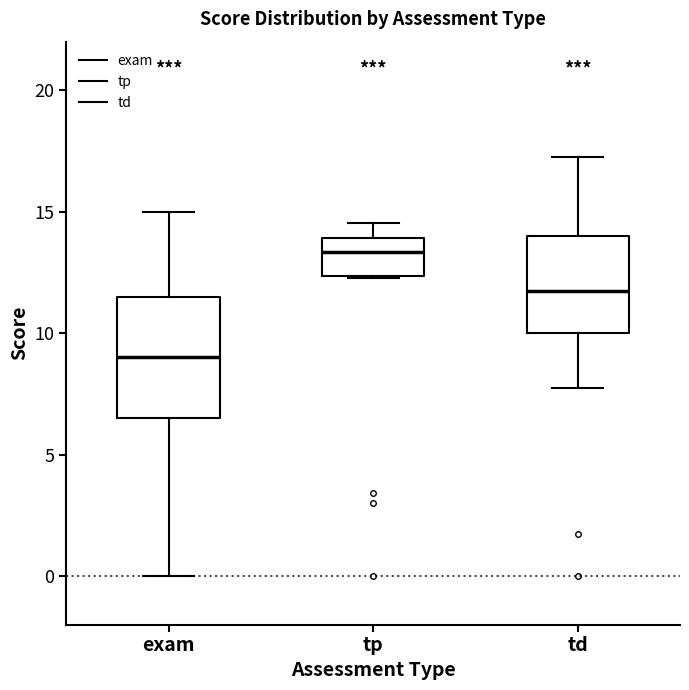

Where does the median line of the box for exam sit on the y-axis? The values are not printed on the chart, so give them approximately, as read against the axis.

9.0